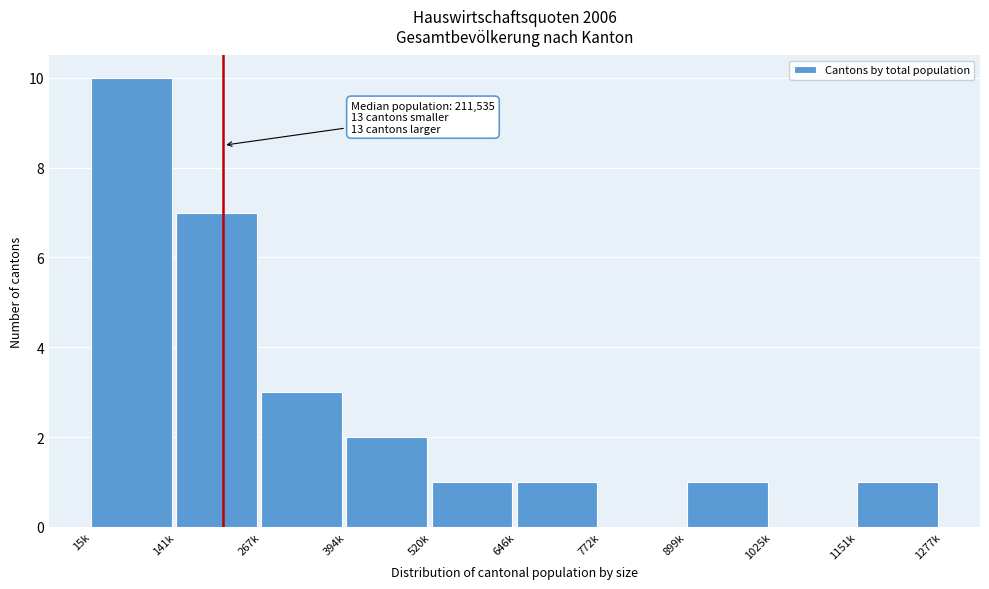

Reading left to right, extract all data points from this chart.

15k=10	141k=7	267k=3	394k=2	520k=1	646k=1	772k=0	899k=1	1025k=0	1151k=1